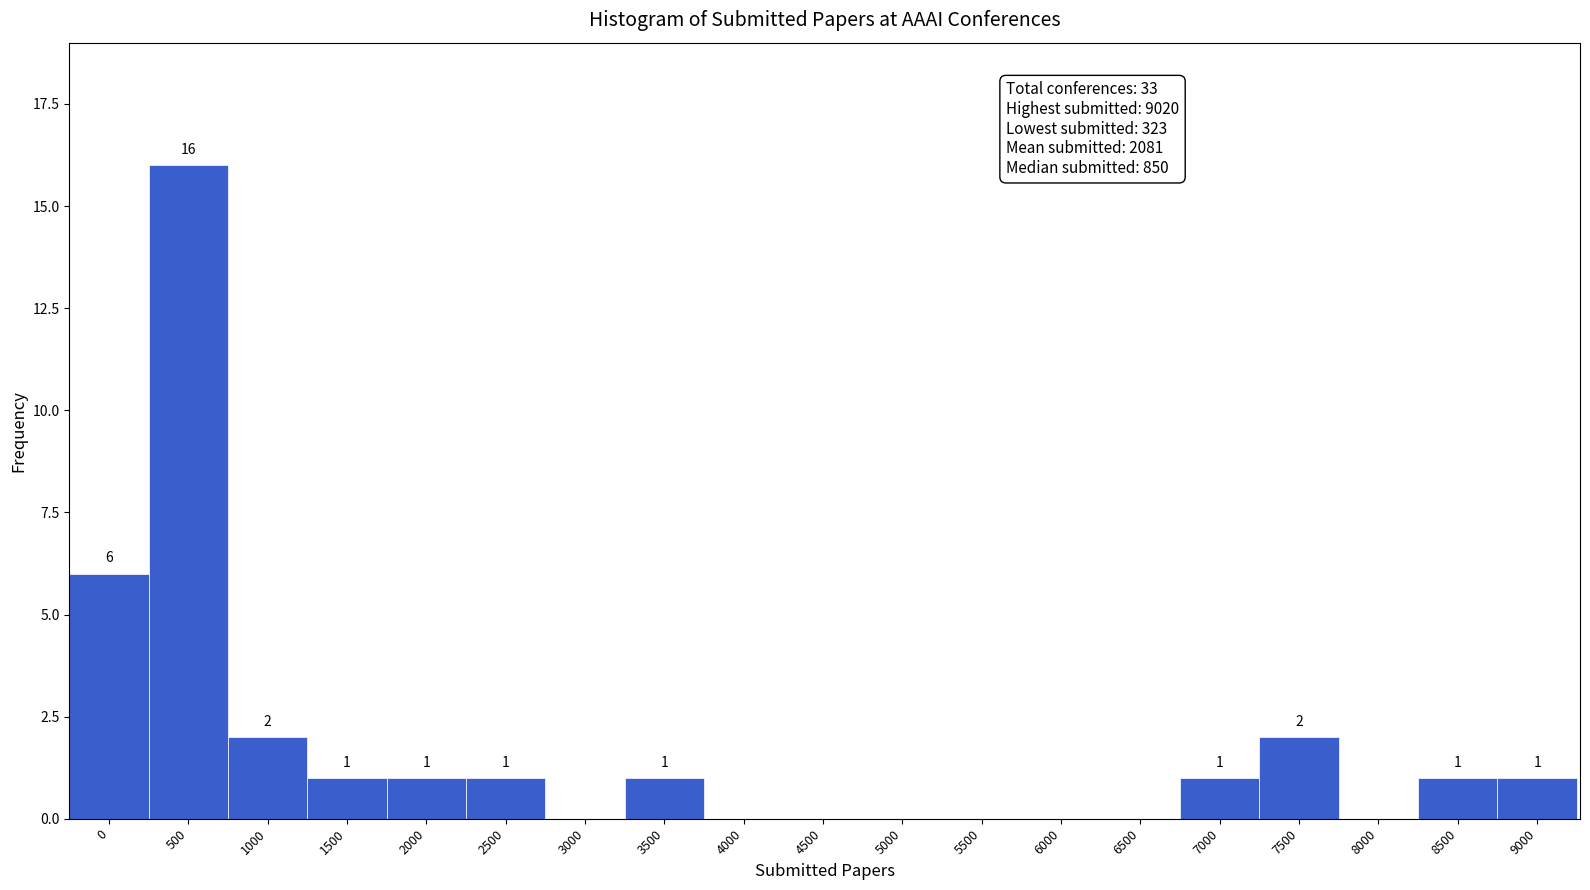

Reading left to right, transcribe all the data shown in this chart.

0=6	500=16	1000=2	1500=1	2000=1	2500=1	3000=0	3500=1	4000=0	4500=0	5000=0	5500=0	6000=0	6500=0	7000=1	7500=2	8000=0	8500=1	9000=1